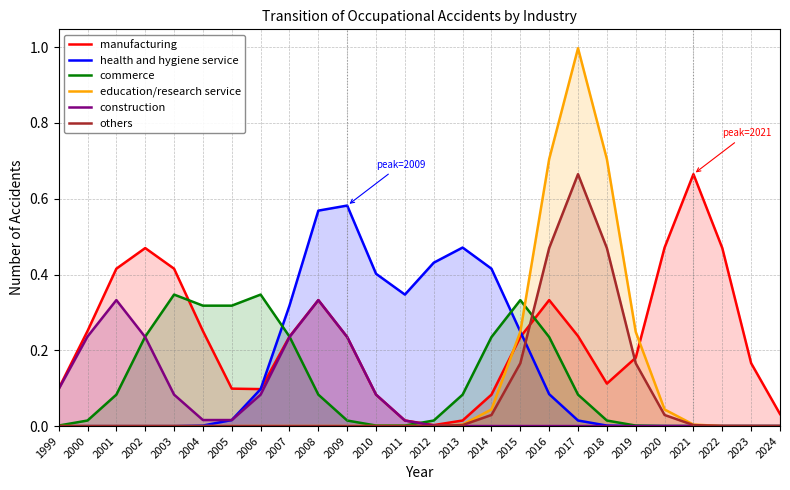

What is the greatest value displayed?

1.0